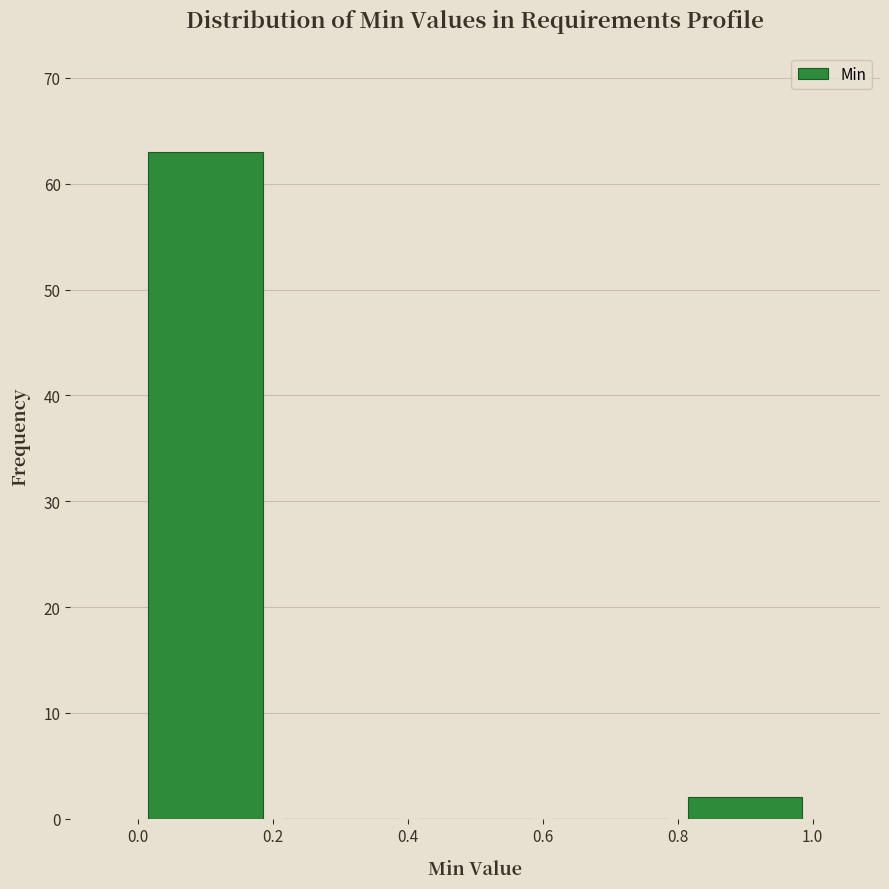

Which range on the x-axis has the tallest bar?

0.0 to 0.2